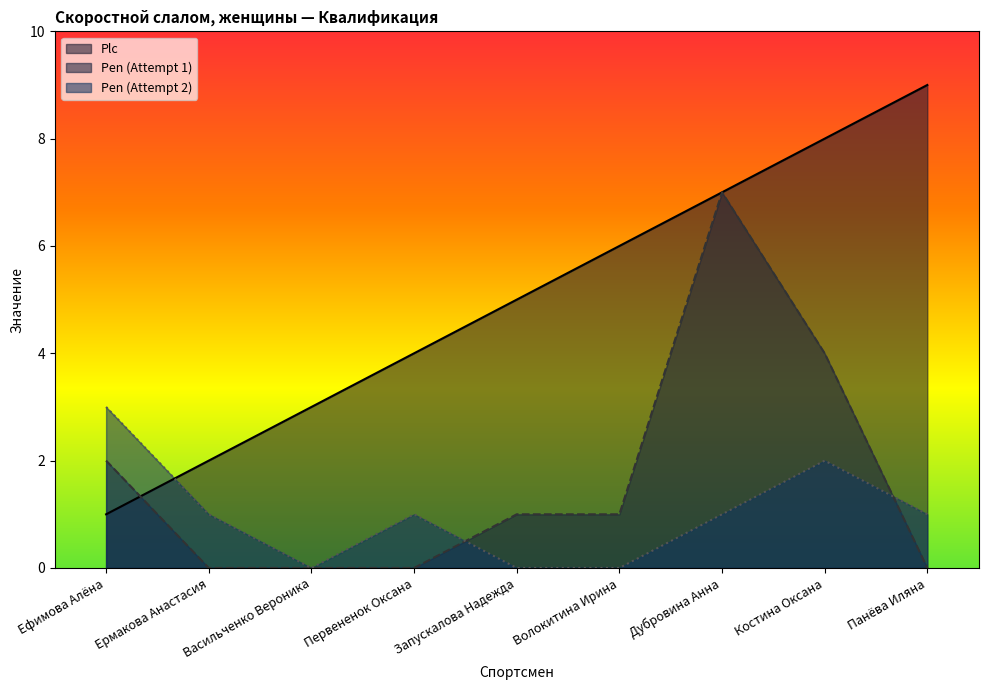

What is the difference between the highest and lowest values at Ермакова Анастасия?

2